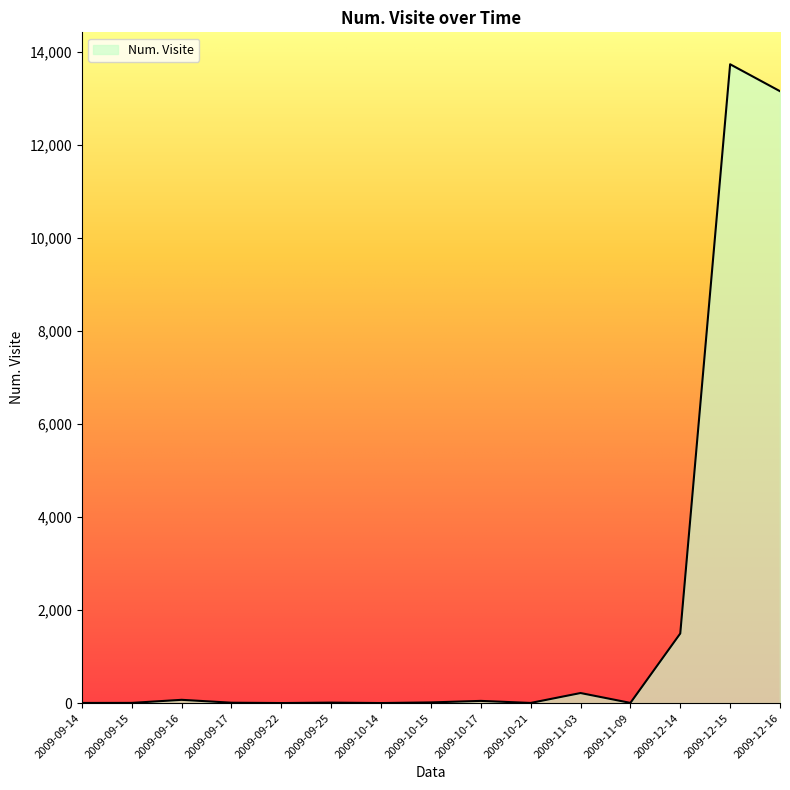

Is it true that the value at 2009-12-16 is 17186?

False